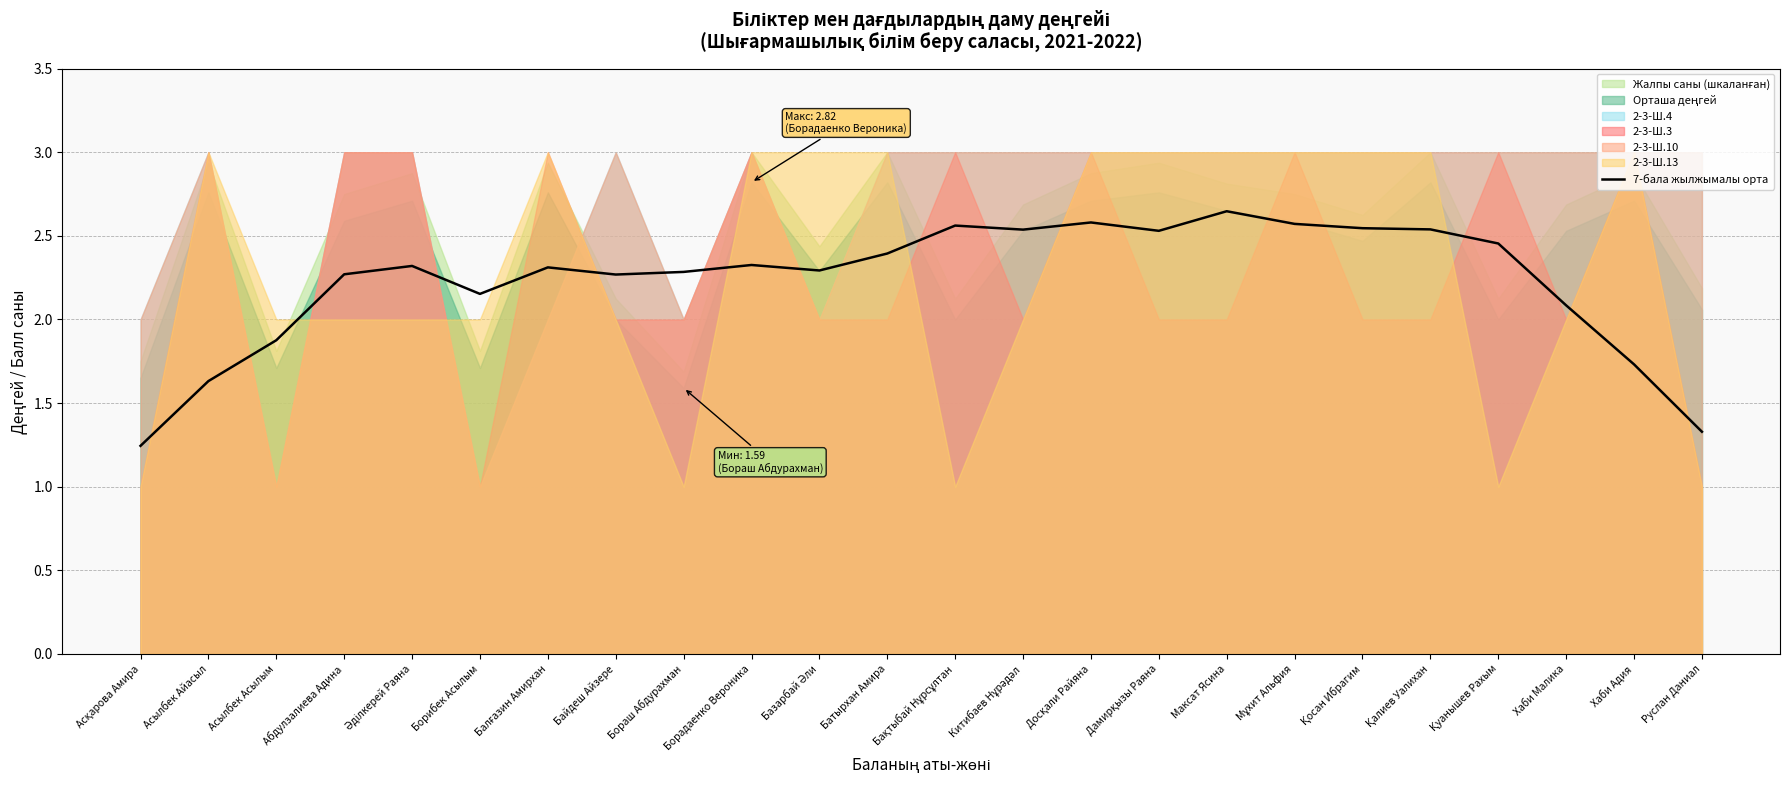

Reading left to right, transcribe all the data shown in this chart.

Асқарова Амира=1.2	Асылбек Айасыл=1.6	Асылбек Асылым=1.9	Абдулзалиева Адина=2.3	Әділкерей Раяна=2.3	Борибек Асылым=2.2	Балғазин Амирхан=2.3	Байдеш Айзере=2.3	Бораш Абдурахман=2.3	Борадаенко Вероника=2.3	Базарбай Әли=2.3	Батырхан Амира=2.4	Бақтыбай Нұрсұлтан=2.6	Китибаев Нұрәдәл=2.5	Досқали Райяна=2.6	Дамирқызы Раяна=2.5	Максат Ясина=2.6	Мұхит Альфия=2.6	Қосан Ибрагим=2.5	Қалиев Уалихан=2.5	Қуанышев Рахым=2.5	Хаби Малика=2.1	Хаби Адия=1.7	Руслан Даниал=1.3